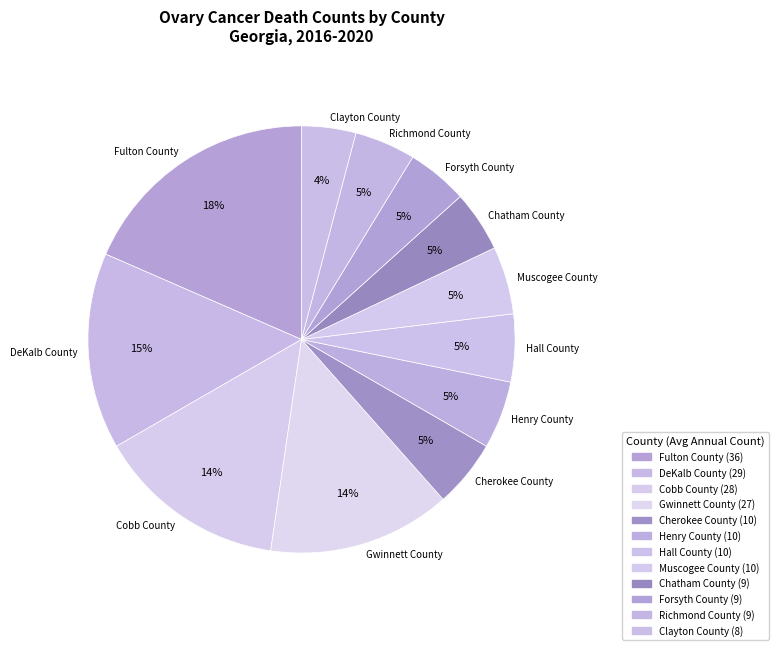

Approximately how many times larger is the value at Henry County compared to Hall County?

1.0